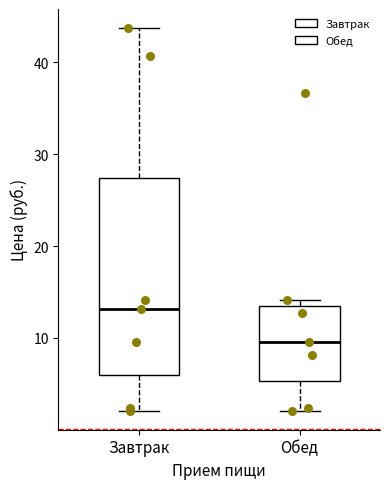

Reading left to right, read every box against the y-axis: the position of its median line, the range the box covers, and the ends of its whiskers. The values are not printed on the chart, so give them approximately, as read against the axis.

Завтрак: median 13, box 6 to 27, whiskers 2 to 44
Обед: median 10, box 5 to 13, whiskers 2 to 14